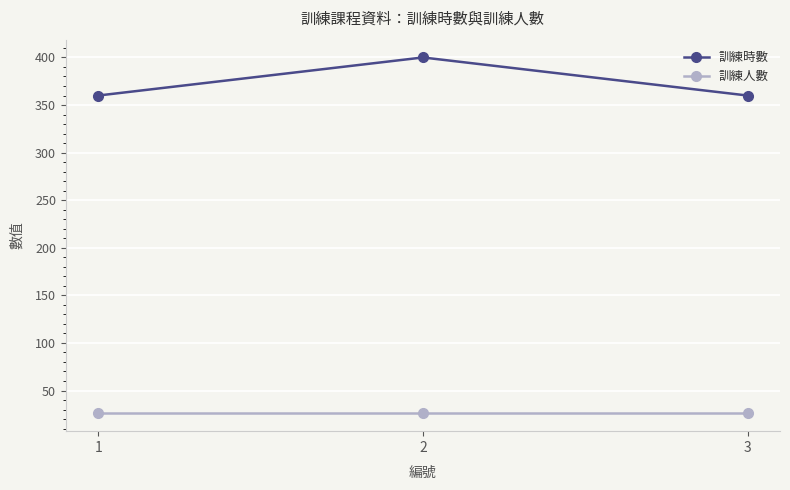

Between 1 and 2, which series saw the biggest shift?

訓練時數